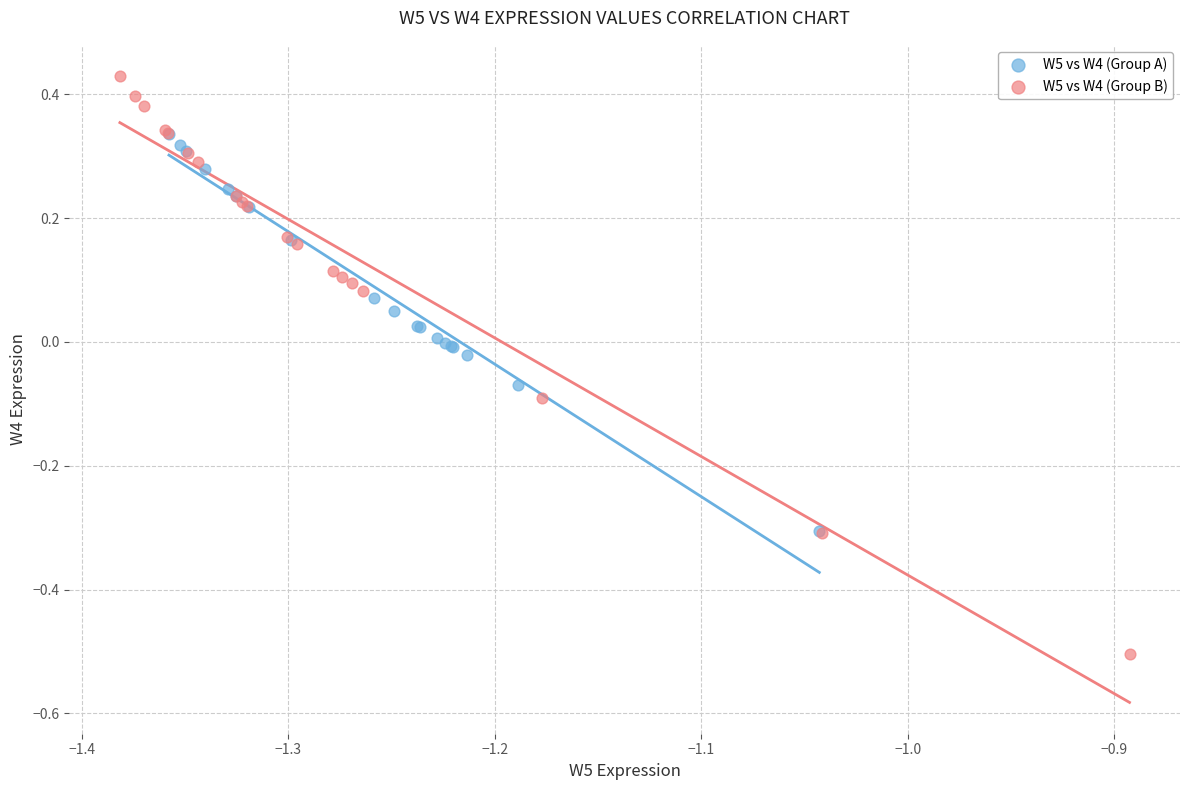

Which series reaches the maximum Y coordinate?

W5 vs W4 (Group B)